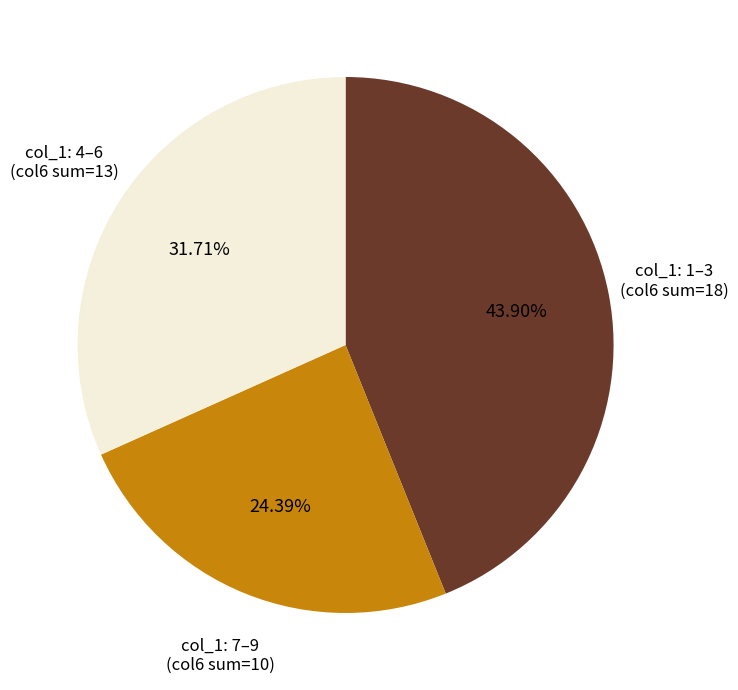

Does col_1: 4–6 (col6 sum=13) represent more than half of the total?

No